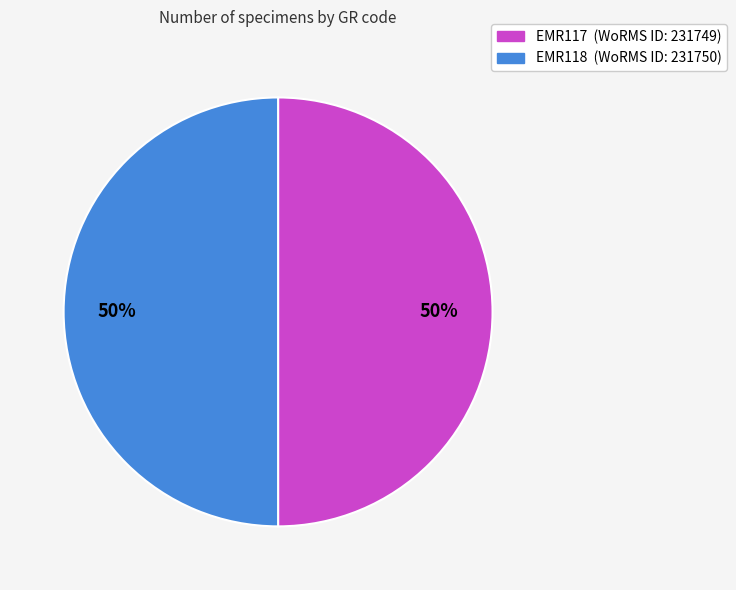

Do EMR118 and EMR117 together represent more than half of the pie?

Yes